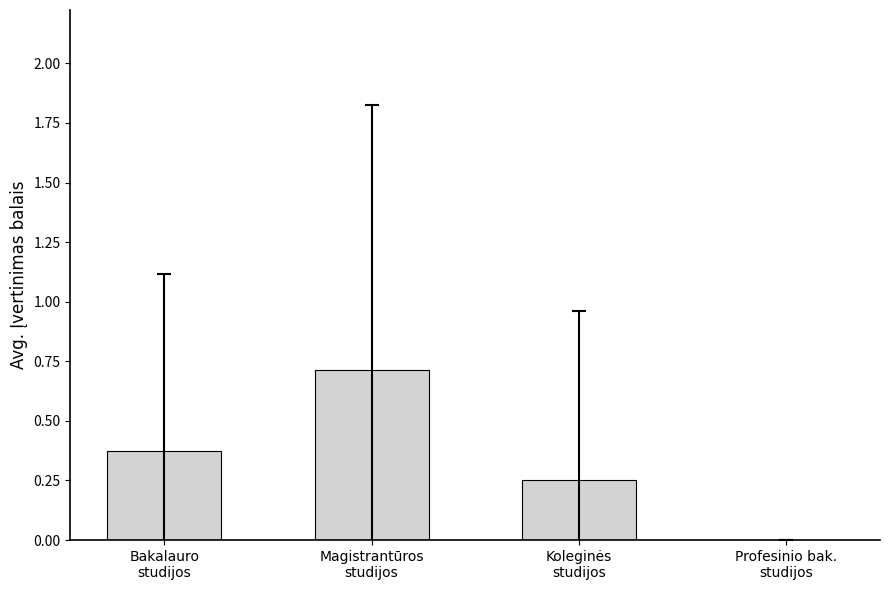

What is the greatest value displayed?

0.7